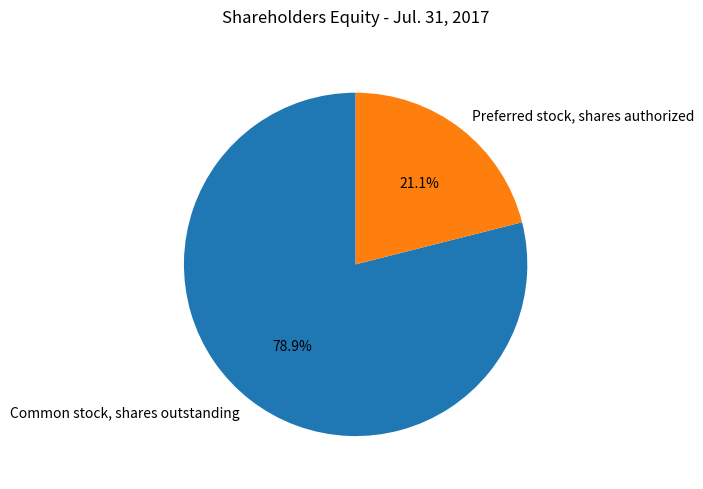

Approximately how many times larger is the value at Preferred stock, shares authorized compared to Common stock, shares outstanding?

0.3